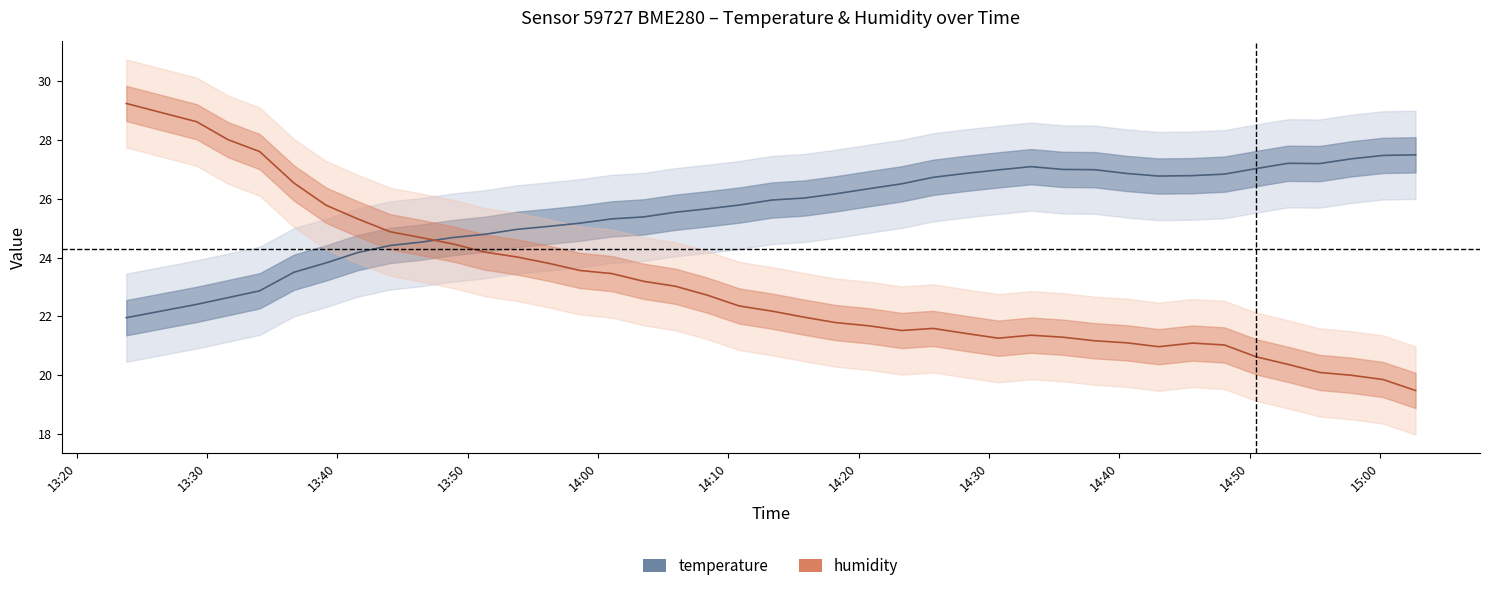

Reading right to left, list all the values displayed in this chart.

temperature: 27.5	27.5	27.4	27.2	27.2	27.0	26.8	26.8	26.8	26.9	27.0	27.0	27.1	27.0	26.9	26.7	26.5	26.3	26.2	26.0	26.0	25.8	25.7	25.5	25.4	25.3	25.2	25.1	25.0	24.8	24.7	24.5	24.4	24.2	23.8	23.5	22.9	22.6	22.4	22.0
humidity: 19.5	19.9	20.0	20.1	20.4	20.6	21.0	21.1	21.0	21.1	21.2	21.3	21.4	21.3	21.4	21.6	21.5	21.7	21.8	22.0	22.2	22.4	22.7	23.0	23.2	23.5	23.6	23.8	24.0	24.2	24.5	24.7	24.9	25.3	25.8	26.5	27.6	28.0	28.6	29.2